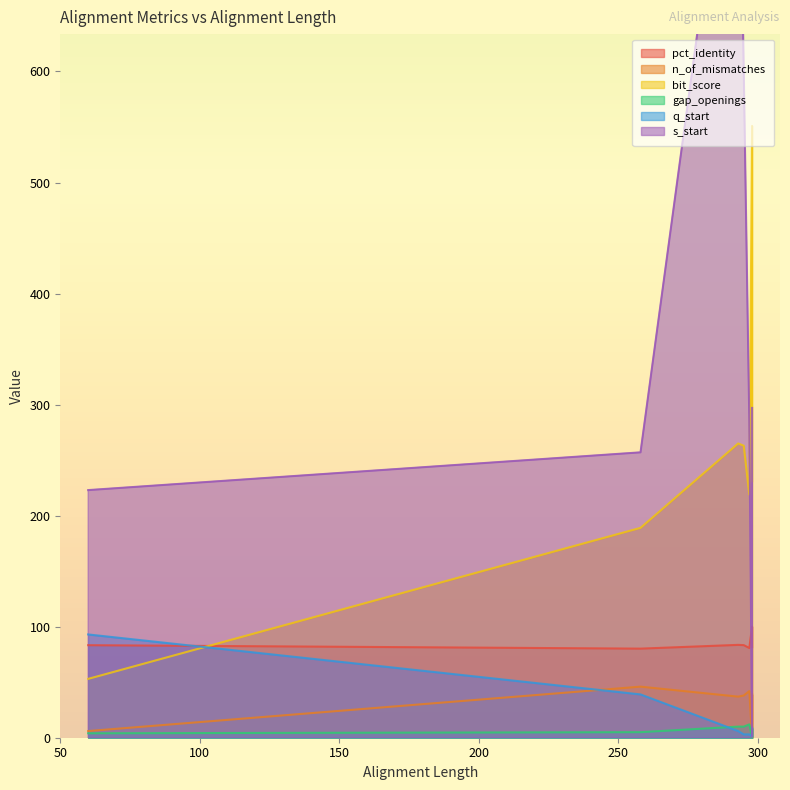

What is the spread (max minus min) of values at 60?

219.0